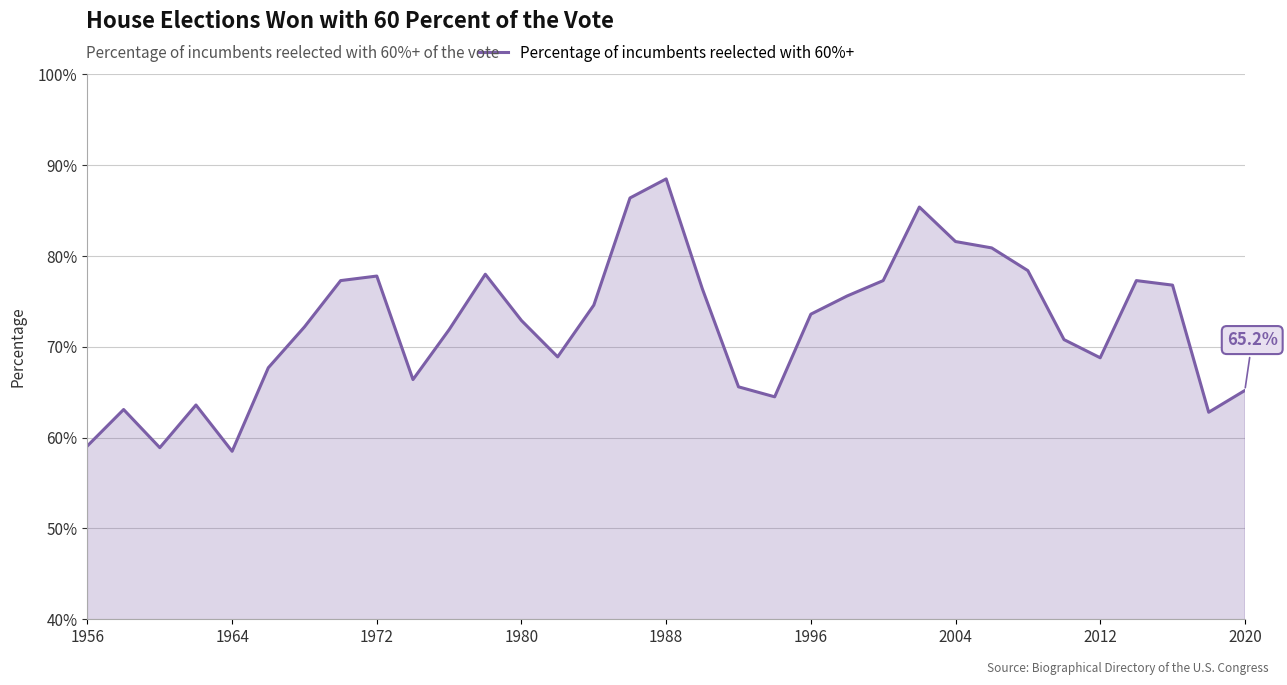

What is the minimum value shown in the chart?

58.5